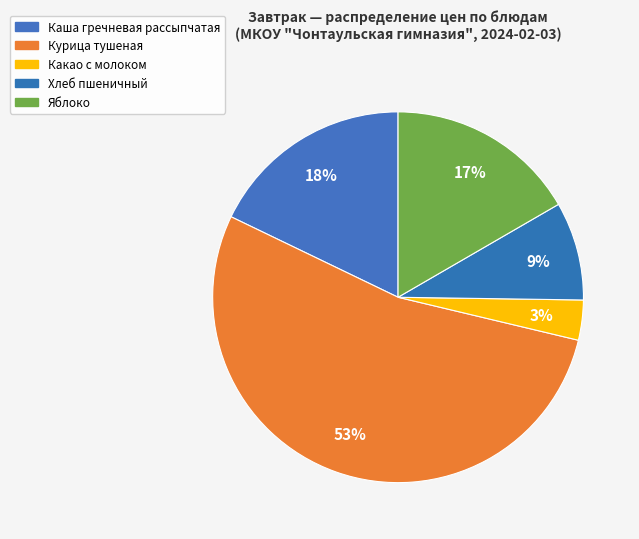

To the nearest percent, what is the difference between the largest and smallest slice percentages?

50%